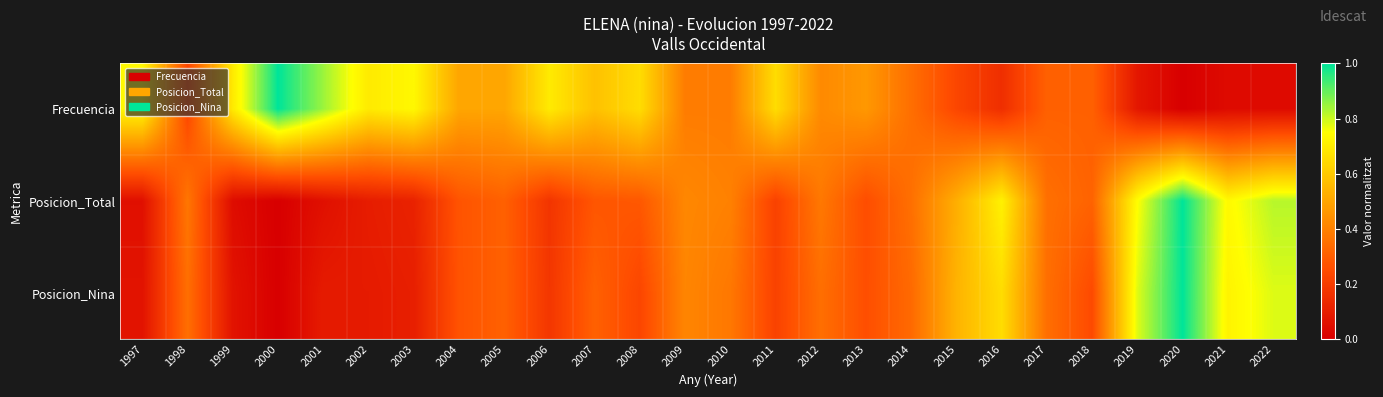

Reading left to right, what are all the values shown in this chart?

Frecuencia: 1997=0.7	1998=0.2	1999=0.7	2000=1.0	2001=0.8	2002=0.7	2003=0.7	2004=0.5	2005=0.5	2006=0.7	2007=0.6	2008=0.7	2009=0.4	2010=0.4	2011=0.7	2012=0.4	2013=0.5	2014=0.3	2015=0.2	2016=0.2	2017=0.3	2018=0.3	2019=0.1	2020=0.0	2021=0.0	2022=0.0
Posicion_Total: 1997=0.1	1998=0.4	1999=0.0	2000=0.0	2001=0.1	2002=0.1	2003=0.1	2004=0.3	2005=0.3	2006=0.2	2007=0.3	2008=0.3	2009=0.4	2010=0.4	2011=0.2	2012=0.4	2013=0.3	2014=0.3	2015=0.5	2016=0.7	2017=0.3	2018=0.3	2019=0.7	2020=1.0	2021=0.7	2022=0.8
Posicion_Nina: 1997=0.1	1998=0.3	1999=0.1	2000=0.0	2001=0.1	2002=0.1	2003=0.1	2004=0.3	2005=0.3	2006=0.2	2007=0.3	2008=0.2	2009=0.4	2010=0.4	2011=0.2	2012=0.3	2013=0.3	2014=0.3	2015=0.5	2016=0.7	2017=0.3	2018=0.2	2019=0.8	2020=1.0	2021=0.7	2022=0.8